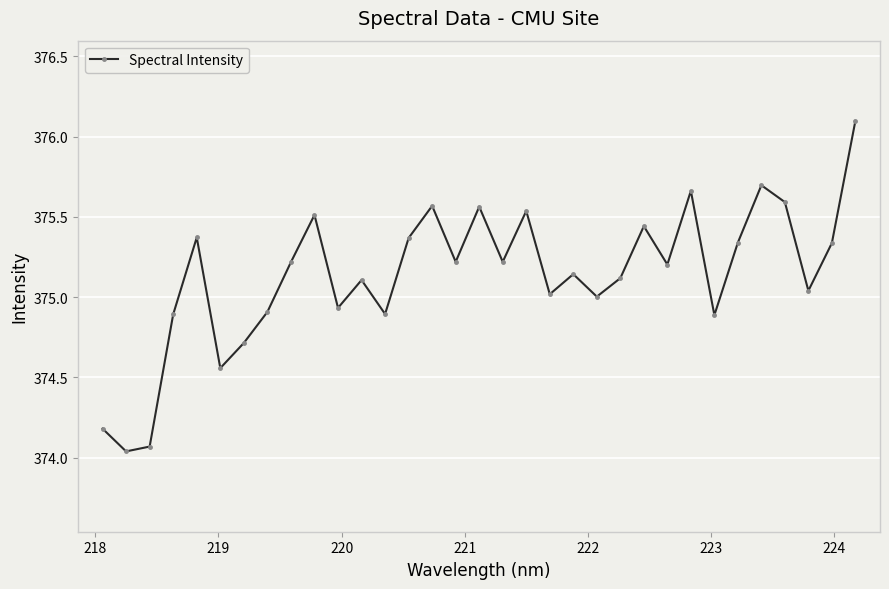

True or false: the data has more than 0 interior local peaks.

True